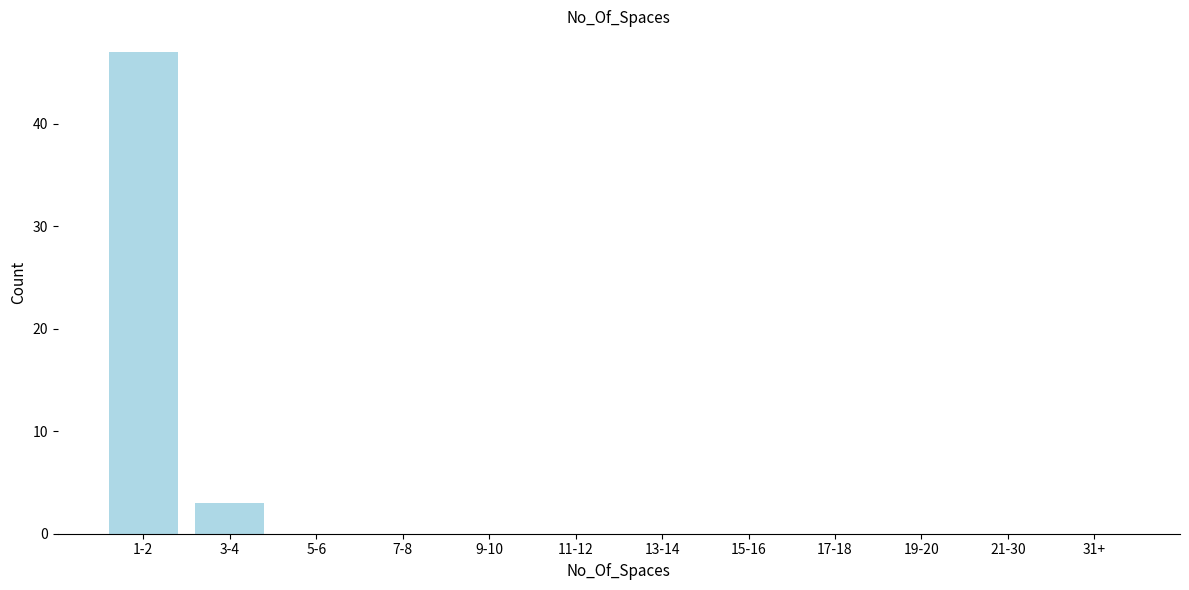

Reading right to left, transcribe all the data shown in this chart.

31+=0	21-30=0	19-20=0	17-18=0	15-16=0	13-14=0	11-12=0	9-10=0	7-8=0	5-6=0	3-4=3	1-2=47